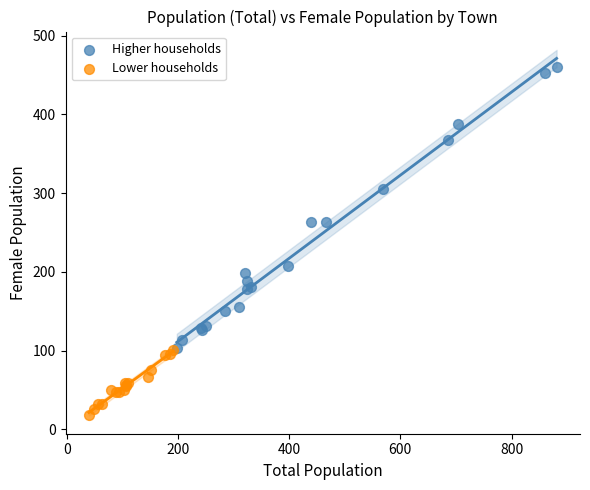

Which series contains the lowest Y value?

Lower households